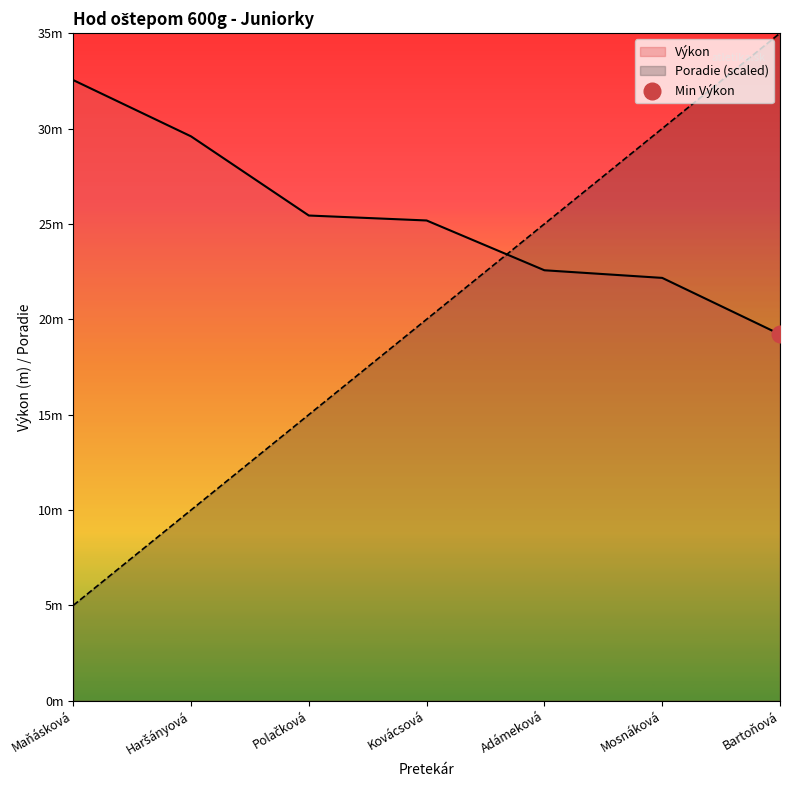

Rank the series by their average value, from highest to lowest.

Výkon, Poradie